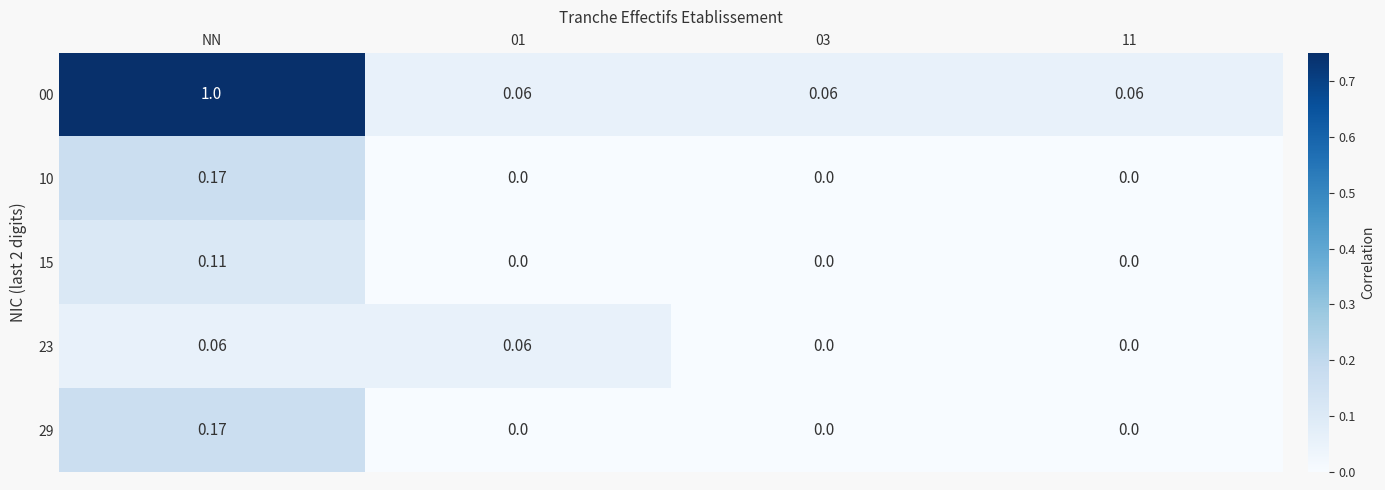

How many categories are shown in the chart?

4